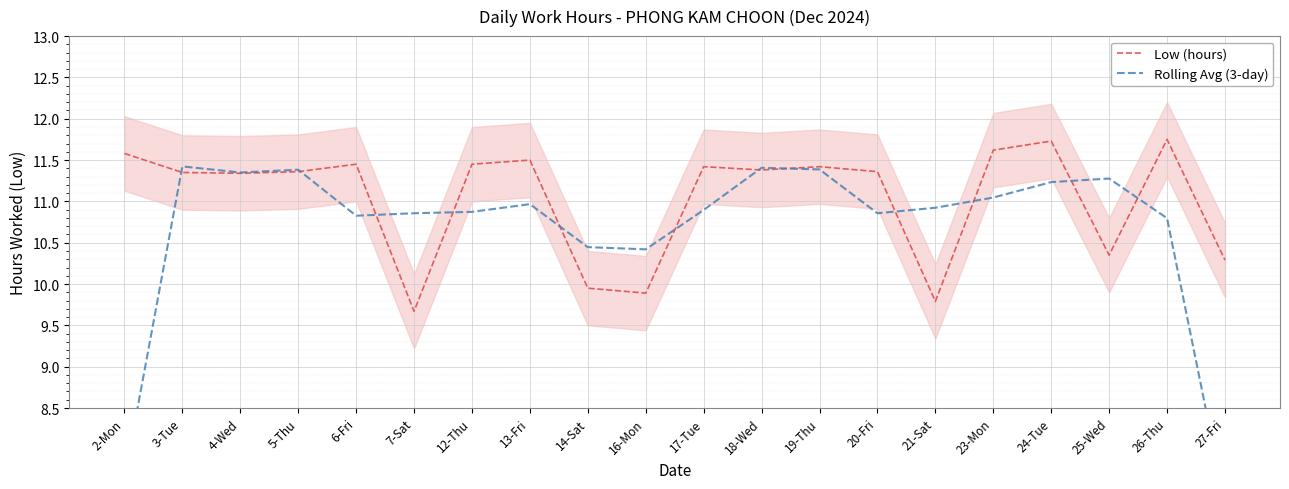

At which label does Low (hours) first exceed 11?

2-Mon